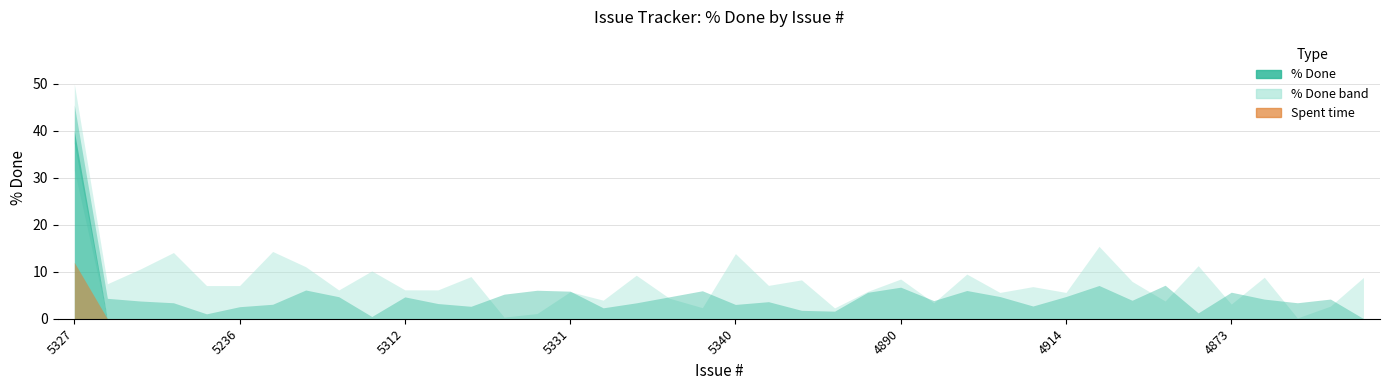

At how many categories does at least one series exceed 17?

1